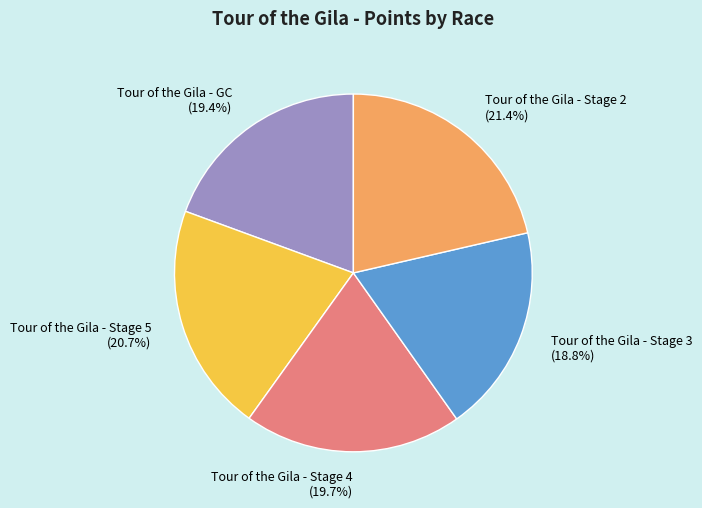

Does any single category account for the majority?

No